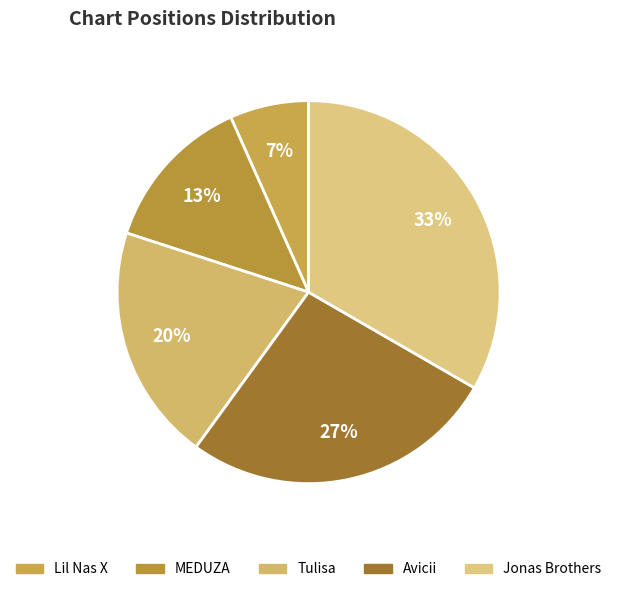

Rank the categories by value from highest to lowest.

Jonas Brothers, Avicii, Tulisa, MEDUZA, Lil Nas X